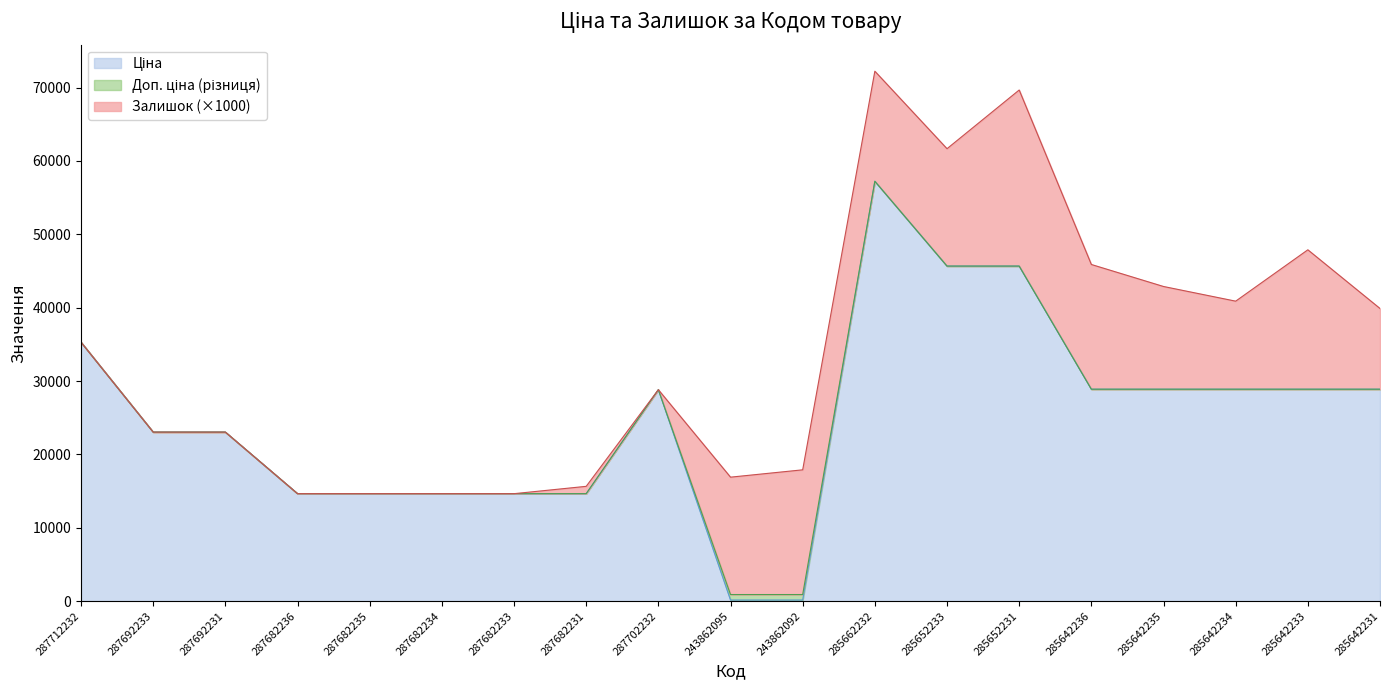

What is the total value across all series at 285652233?

61672.6